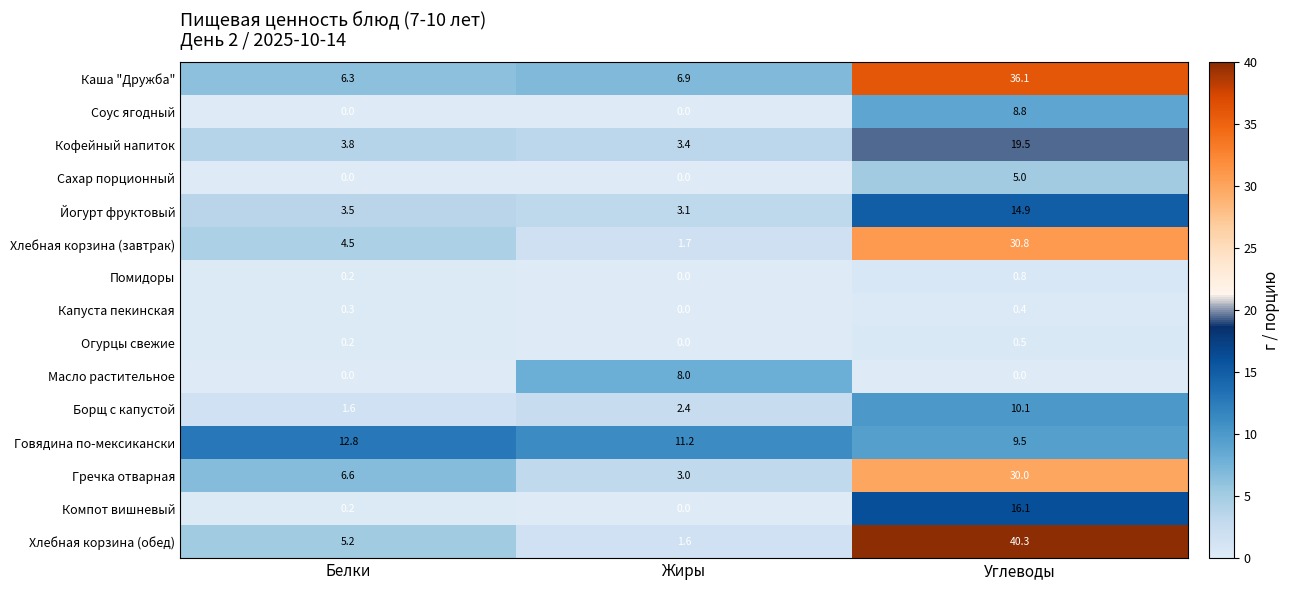

What is the minimum value for Хлебная корзина (завтрак)?

1.7